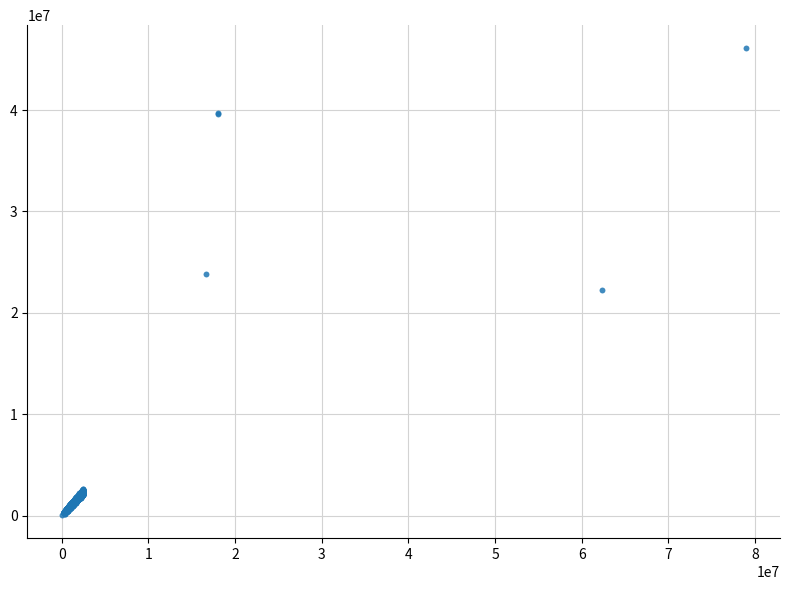

What is the range of X values (max minus min)?

78934901.0